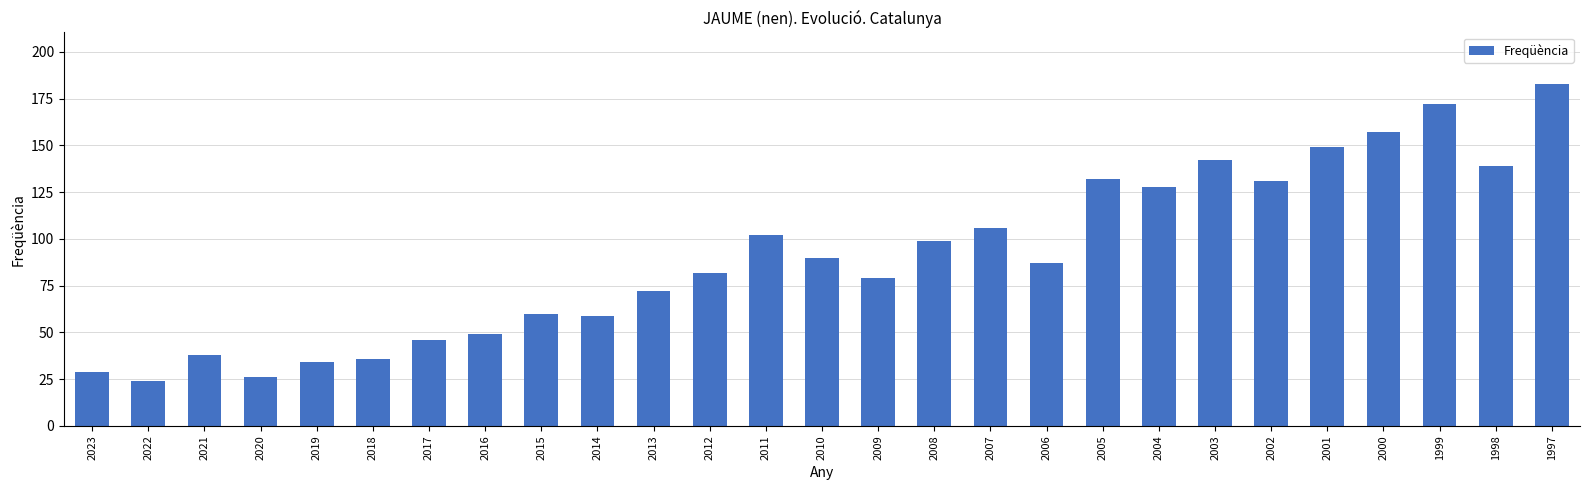

Is it true that the value at 2021 is 53?

False